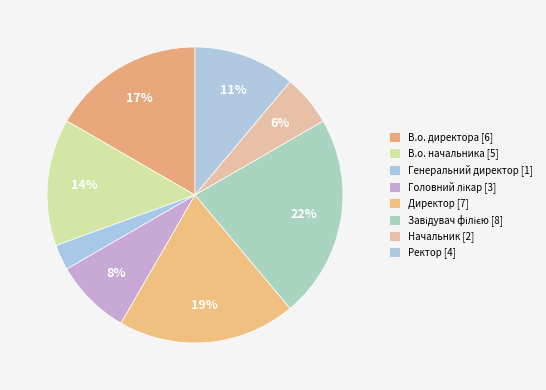

How many slices are in this pie chart?

8